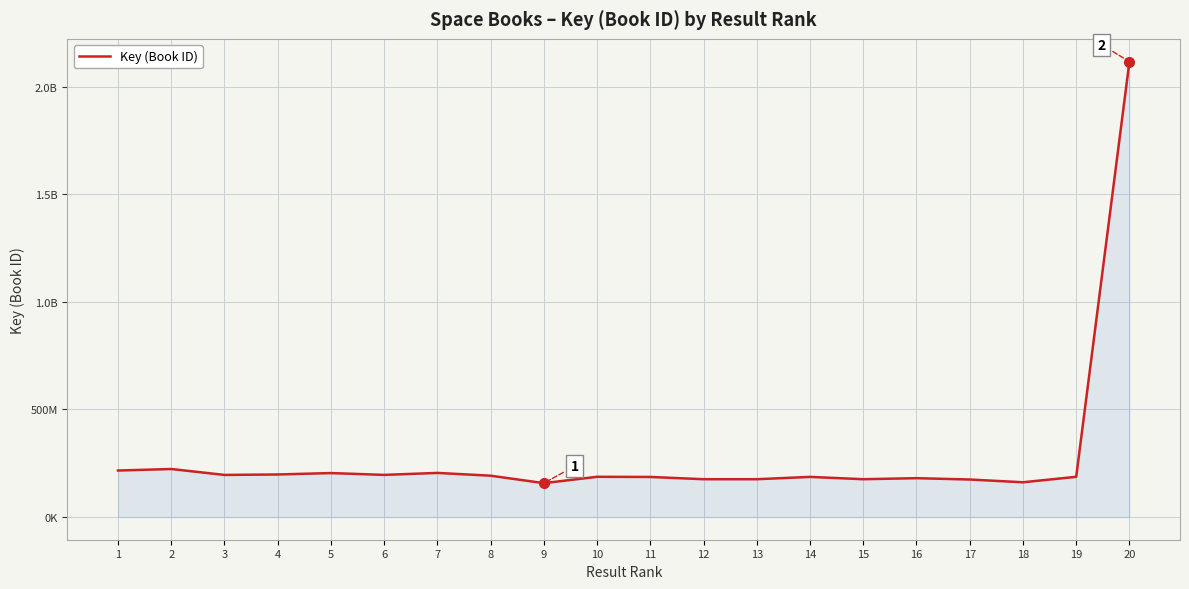

List the labels in order of value, largest first.

20, 2, 1, 7, 5, 4, 6, 3, 8, 10, 19, 14, 11, 16, 12, 13, 15, 17, 18, 9